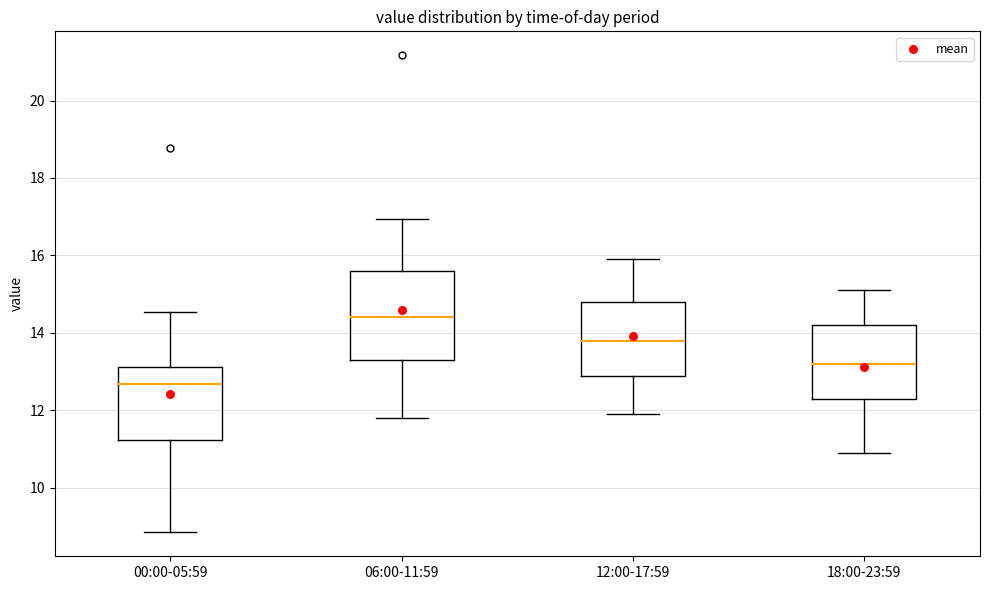

Reading left to right, read every box against the y-axis: the position of its median line, the range the box covers, and the ends of its whiskers. The values are not printed on the chart, so give them approximately, as read against the axis.

00:00-05:59: median 12.6, box 11.2 to 13.2, whiskers 8.8 to 14.6
06:00-11:59: median 14.4, box 13.4 to 15.6, whiskers 11.8 to 17.0
12:00-17:59: median 13.8, box 13.0 to 14.8, whiskers 12.0 to 16.0
18:00-23:59: median 13.2, box 12.4 to 14.2, whiskers 11.0 to 15.2